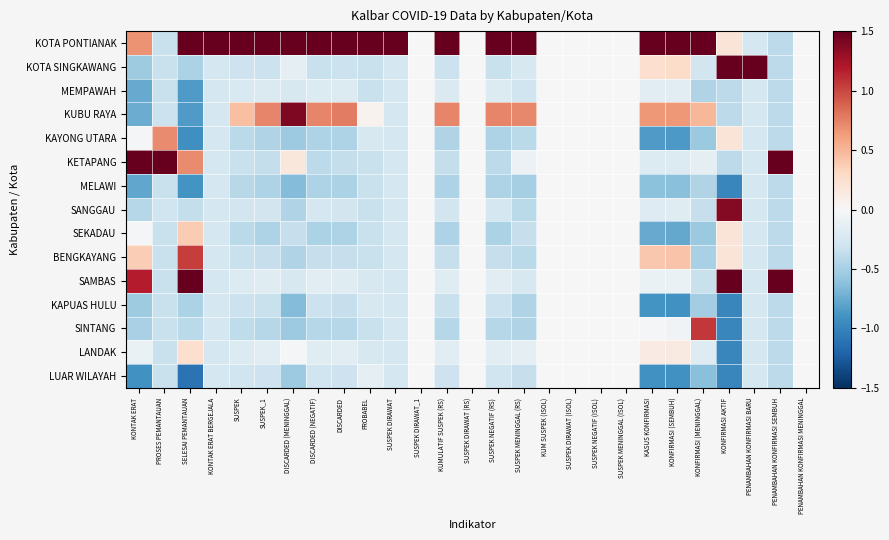

At which category is the sum across all series the highest?

SUSPEK DIRAWAT_1